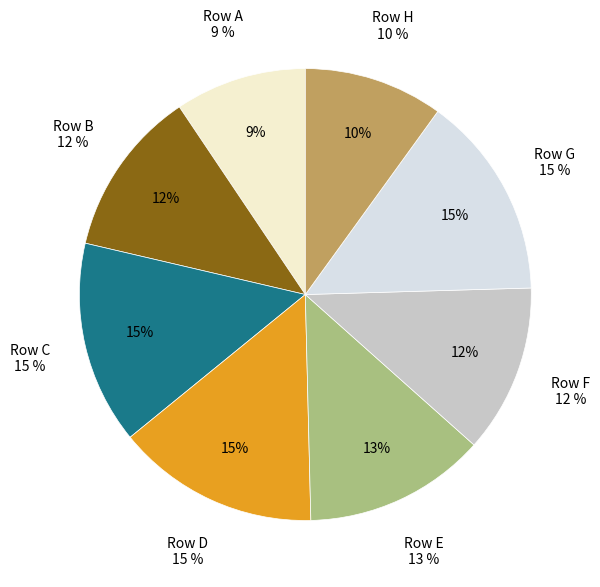

To the nearest percent, what is the average slice percentage?

12%